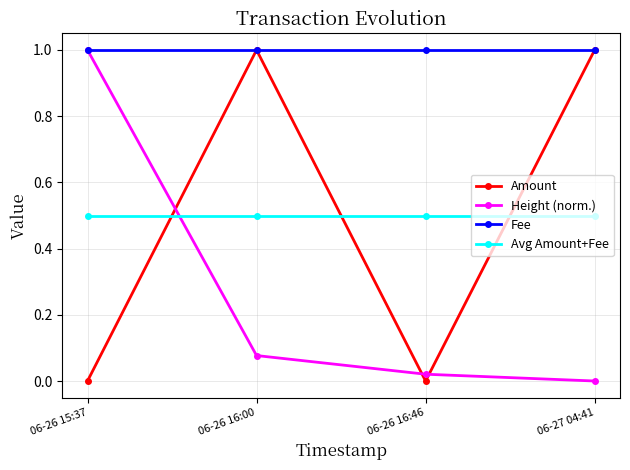

What is the total value across all series at 06-27 04:41?

2.5